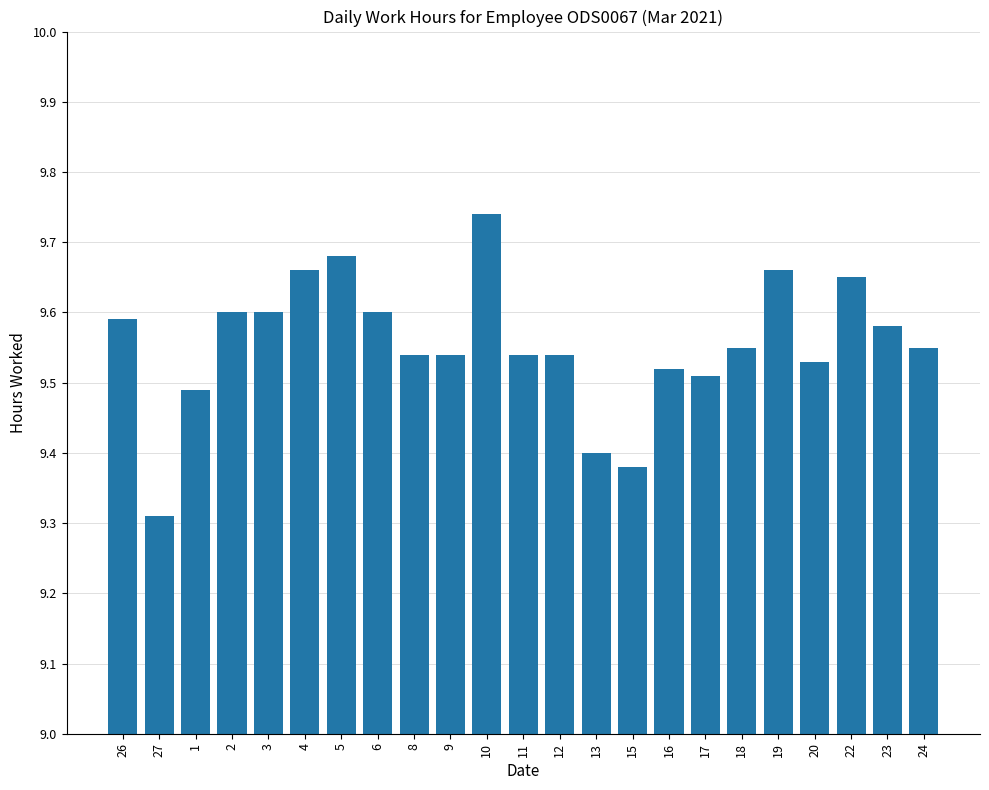

What is the difference between the maximum and minimum values?

0.4